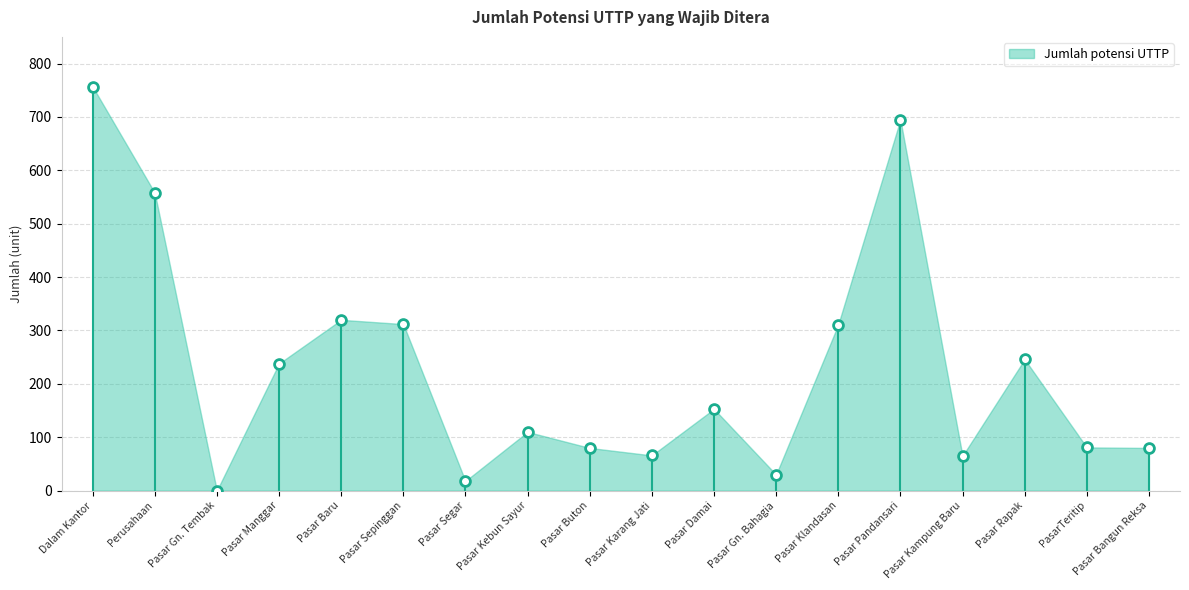

What is the range of Y values (max minus min)?

757